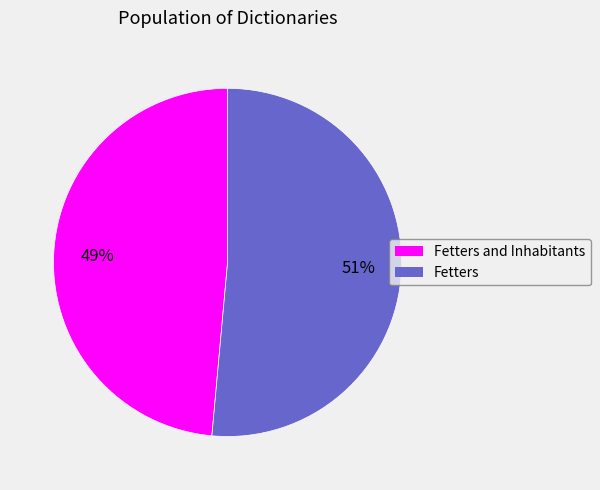

Is there a majority slice in this chart?

Yes